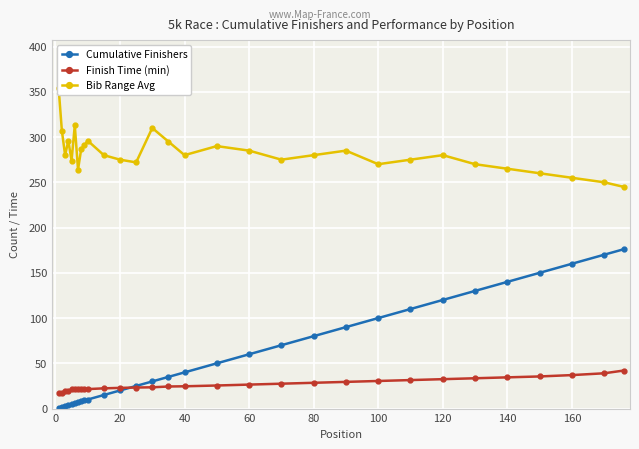

Is it true that Finish Time (min) equals 12.0 at 140?

False